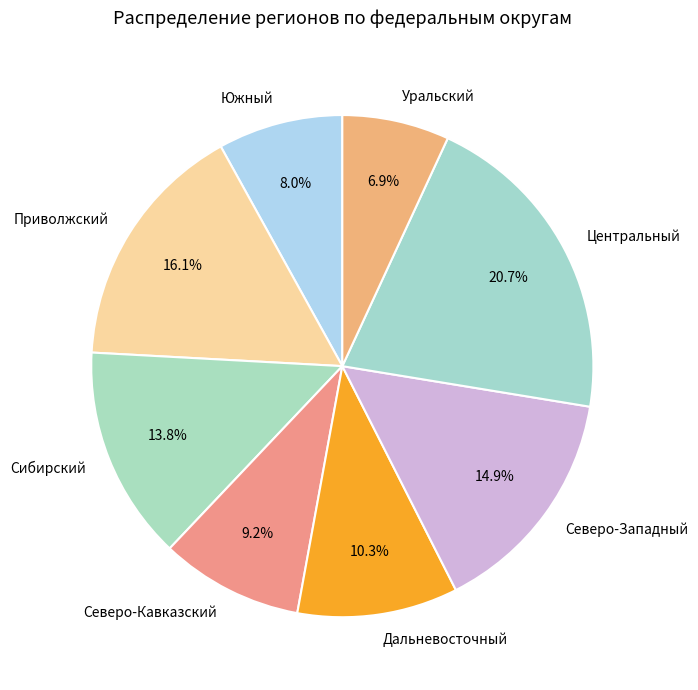

Is there any slice that represents more than half of the pie?

No